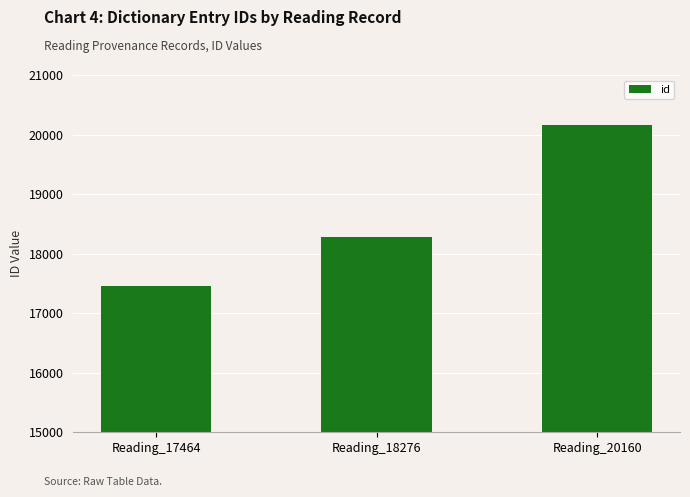

What is the value of the 2nd bar from the left?

18276